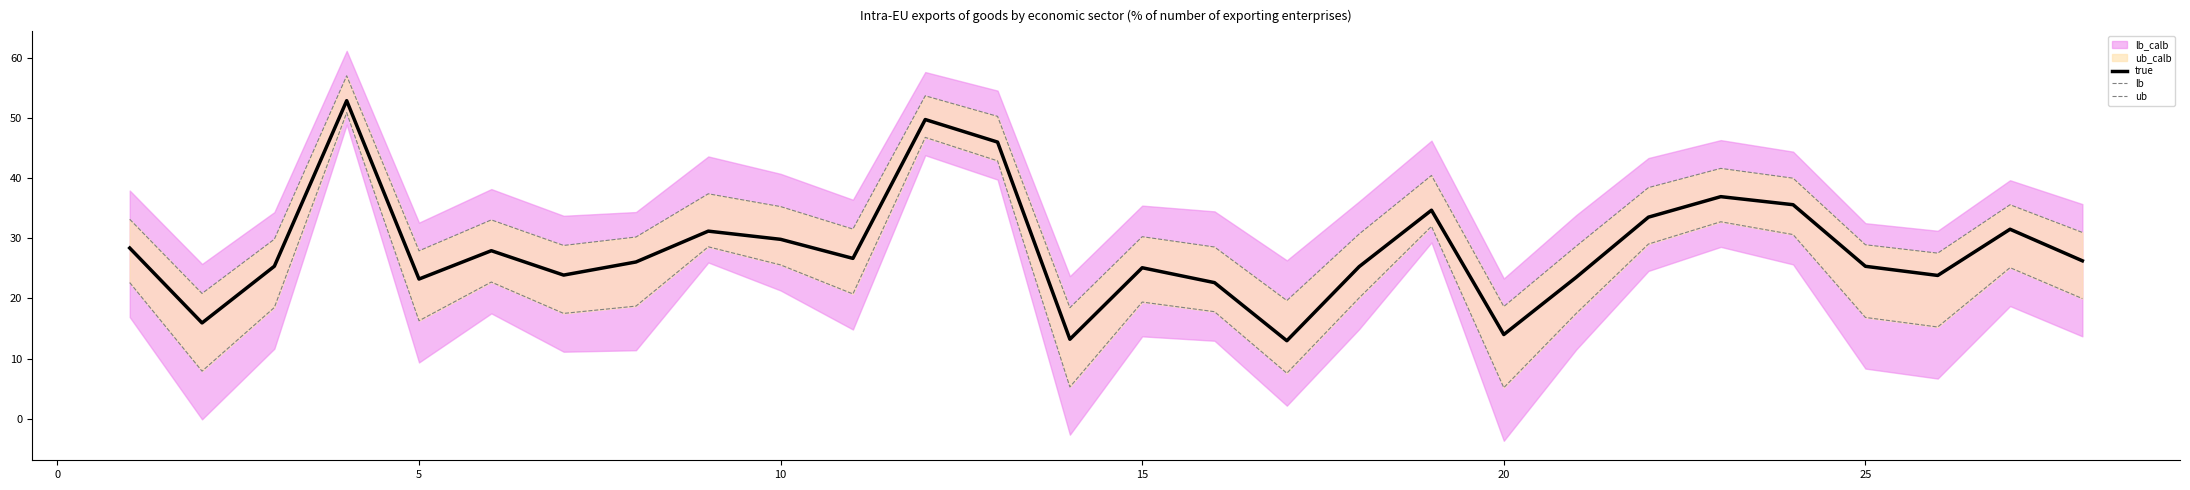

Reading left to right, list all the values displayed in this chart.

true: 28.4	15.9	25.3	52.8	23.2	27.9	23.9	26.1	31.2	29.8	26.6	49.7	46.0	13.2	25.1	22.6	13.0	25.3	34.6	14.0	23.5	33.5	36.9	35.6	25.3	23.8	31.5	26.2
lb: 22.6	7.9	18.5	50.8	16.3	22.7	17.5	18.7	28.6	25.6	20.7	46.7	42.8	5.3	19.4	17.8	7.6	20.1	32.0	5.2	17.5	29.0	32.7	30.6	16.8	15.3	25.1	20.0
ub: 33.1	20.8	29.8	57.0	27.9	33.0	28.8	30.2	37.4	35.2	31.5	53.6	50.2	18.5	30.3	28.5	19.6	30.7	40.4	18.7	28.7	38.4	41.6	40.0	28.9	27.5	35.6	31.0